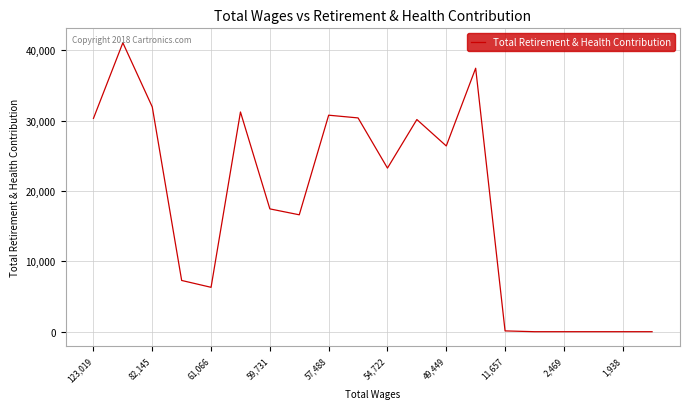

What is the sum of all values?

360923